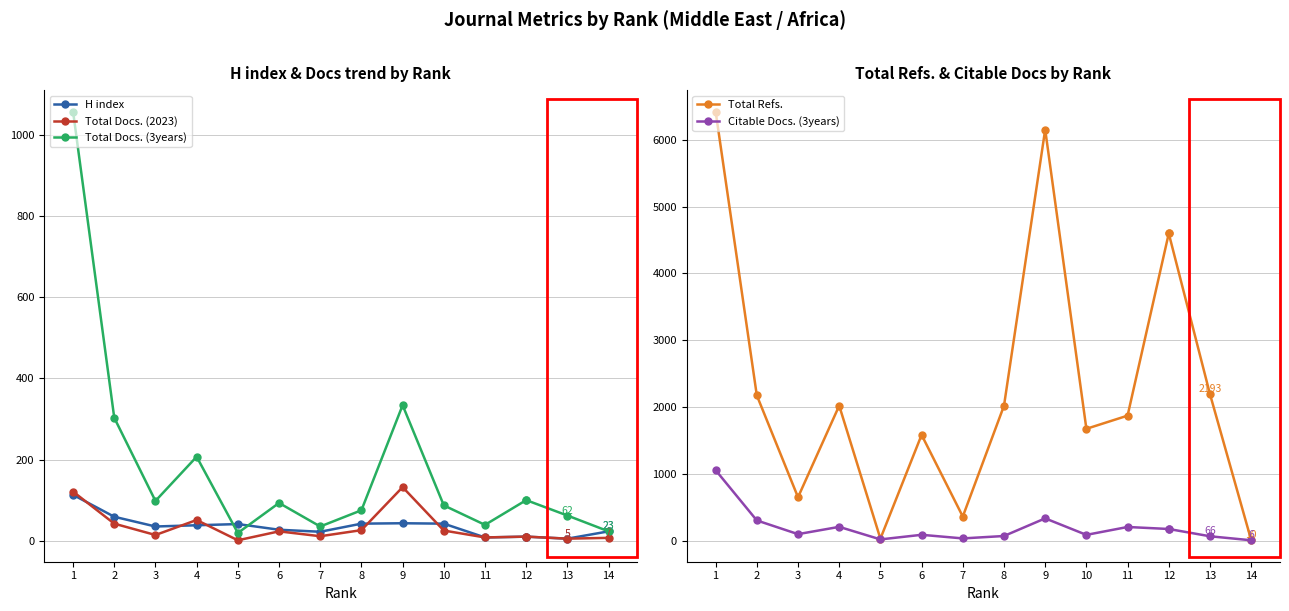

Where is the first local minimum for Total Docs. (3years)?

3